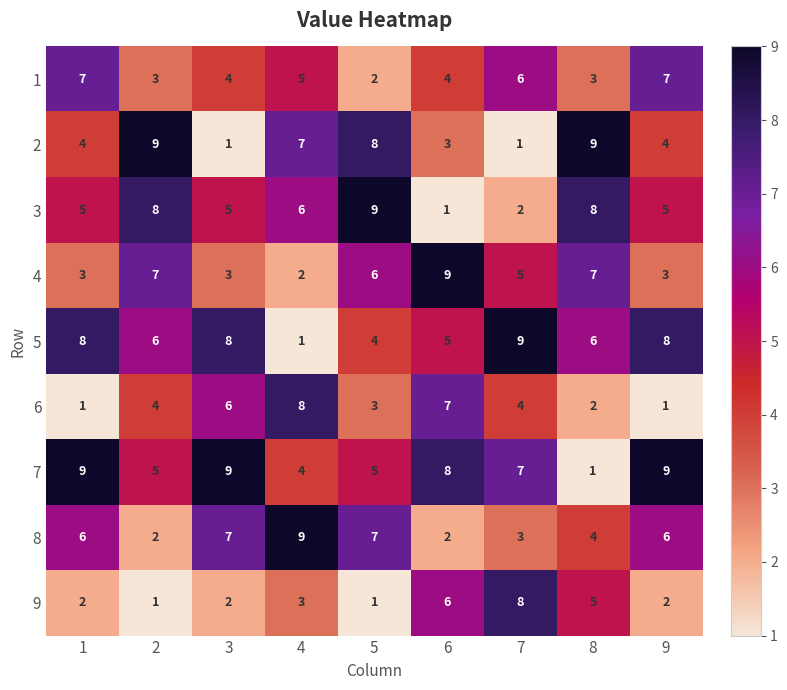

Rank the series at 9 from highest to lowest value.

7, 5, 1, 8, 3, 2, 4, 9, 6